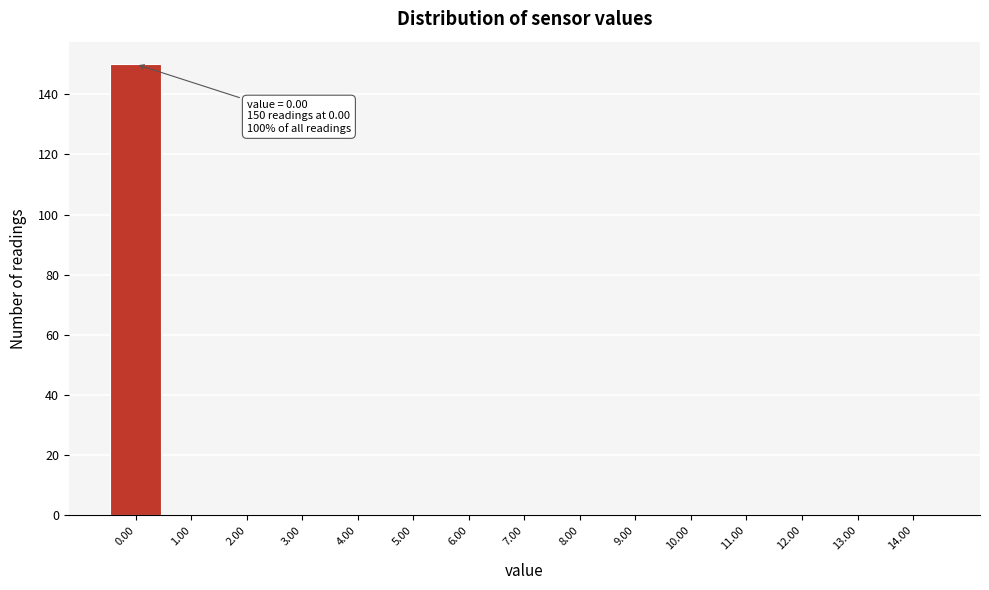

Over which range of the x-axis is the bar tallest?

-0.5 to 0.5